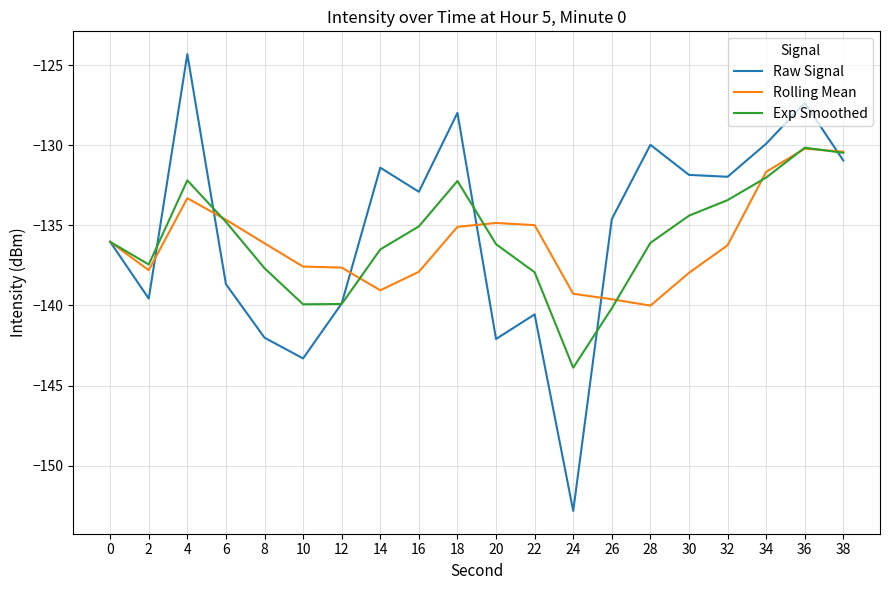

The value of Rolling Mean at 28 is -232.3. True or false?

False